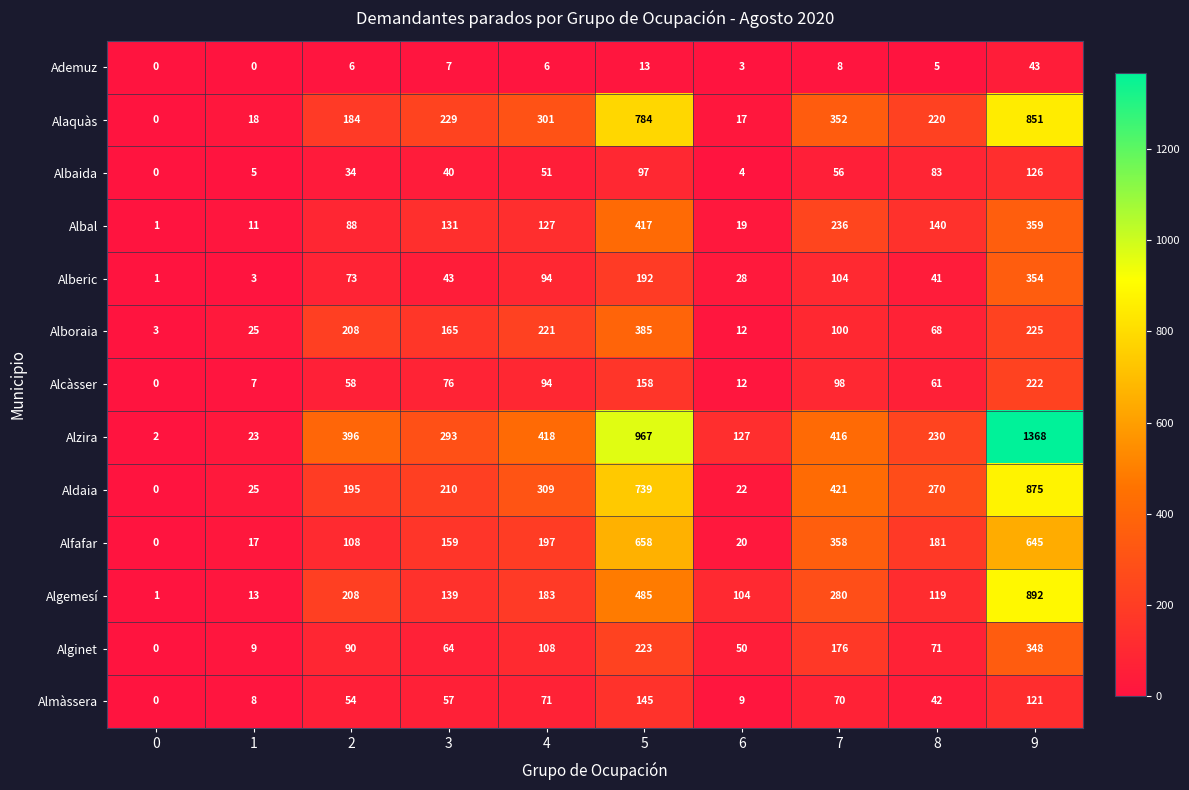

Which series has the largest total across all categories?

Alzira